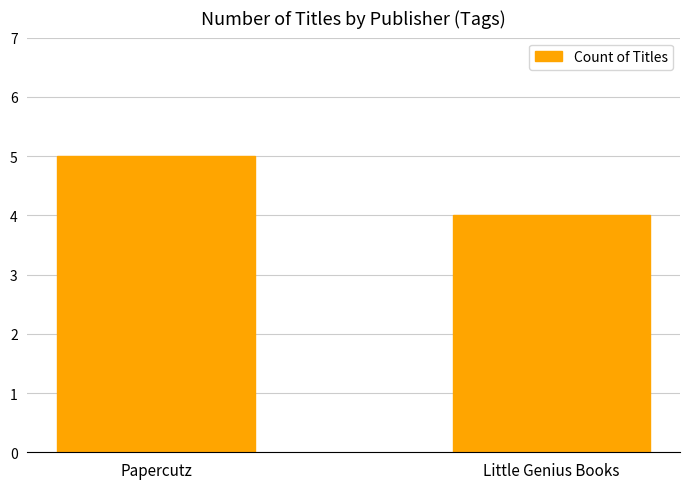

What is the difference between the values at Little Genius Books and Papercutz?

1